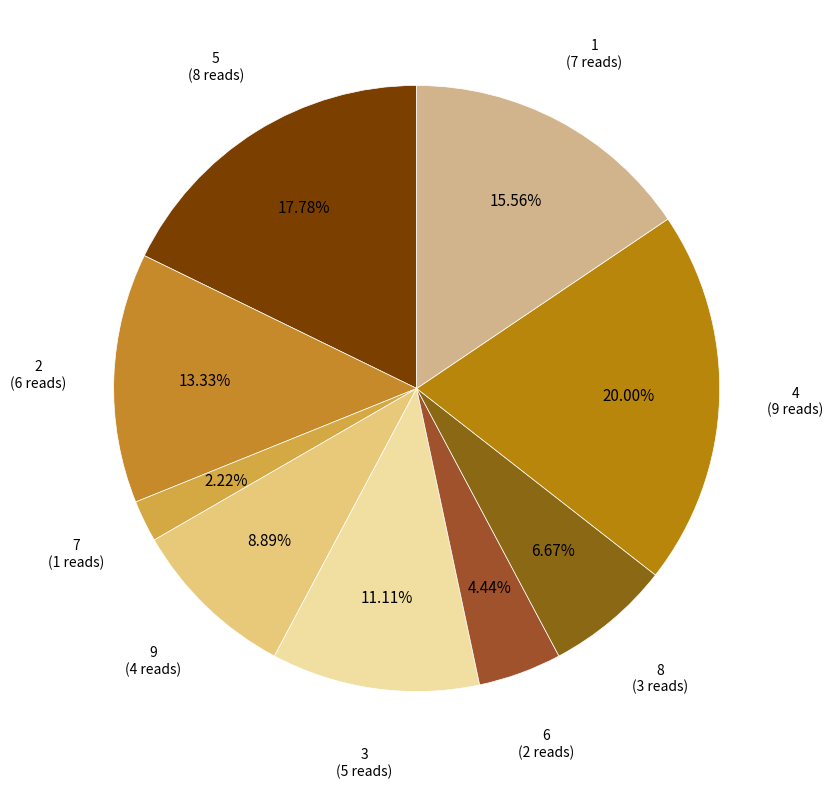

Between 3 and 7, which is larger?

3